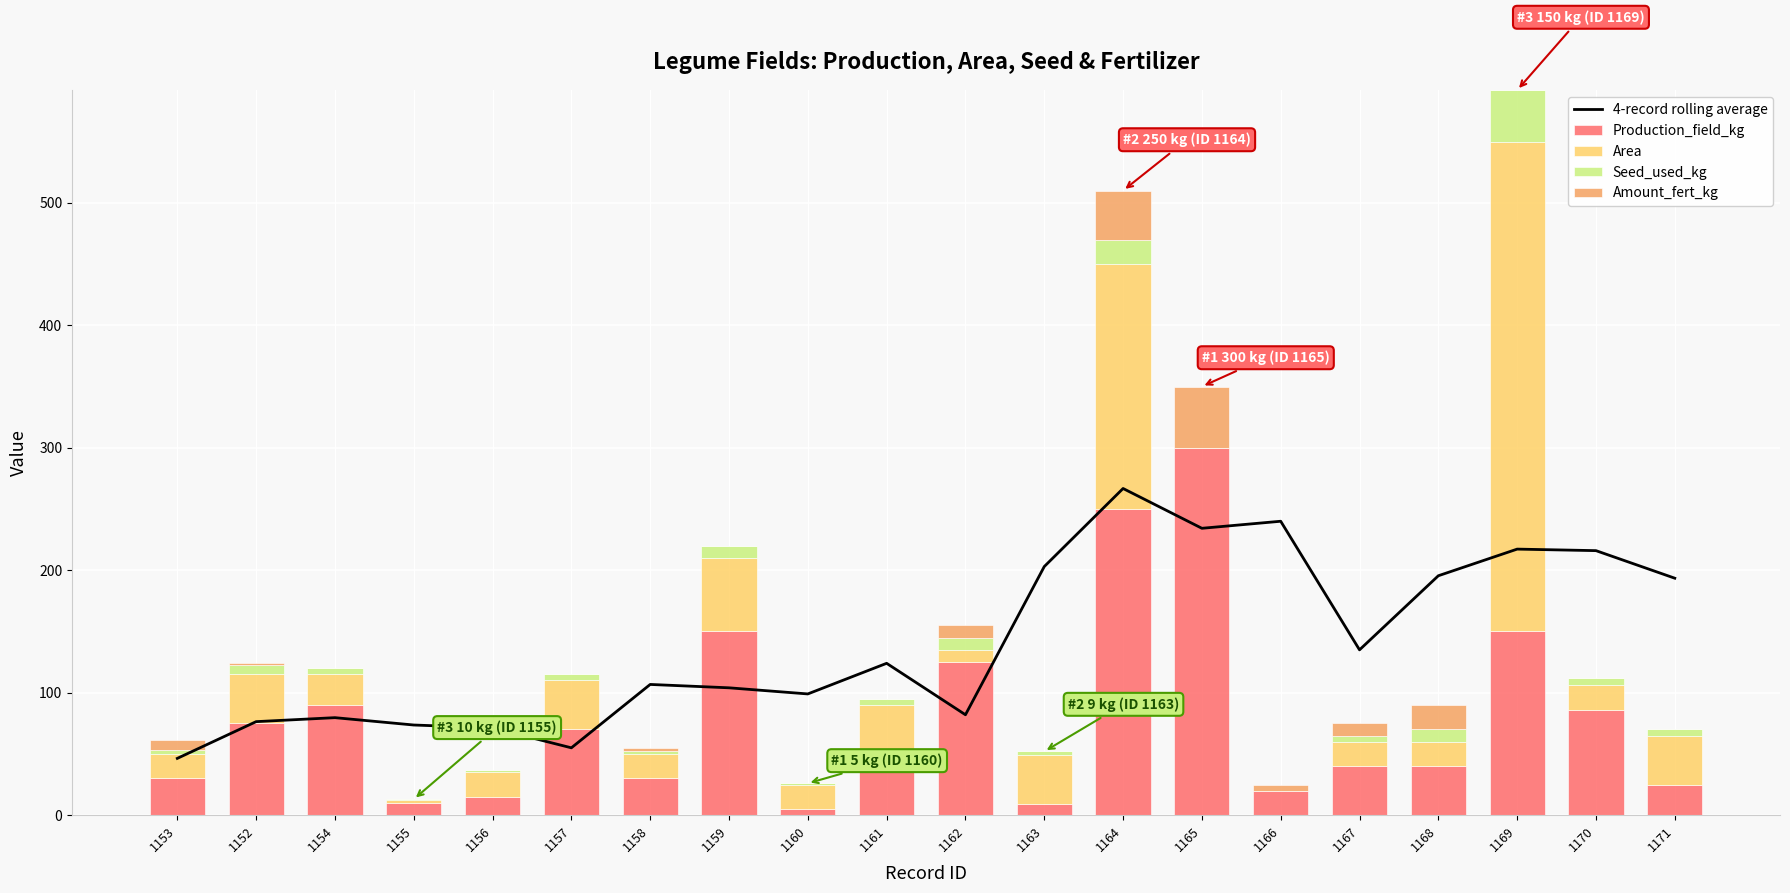

True or false: Area has a value of 560.6 at 1169.

False